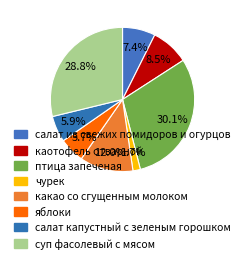

Does салат из свежих помидоров и огурцов represent more than half of the total?

No